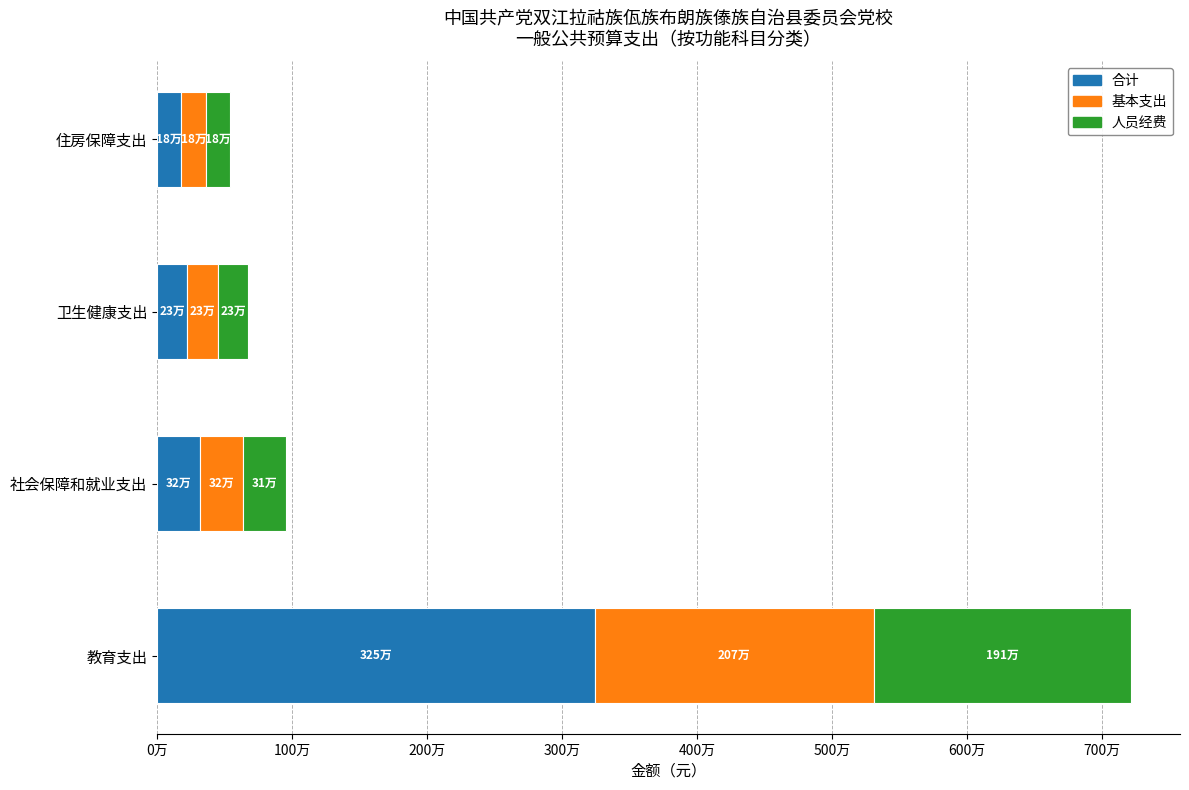

What are all the series names shown in the legend?

合计, 基本支出, 人员经费